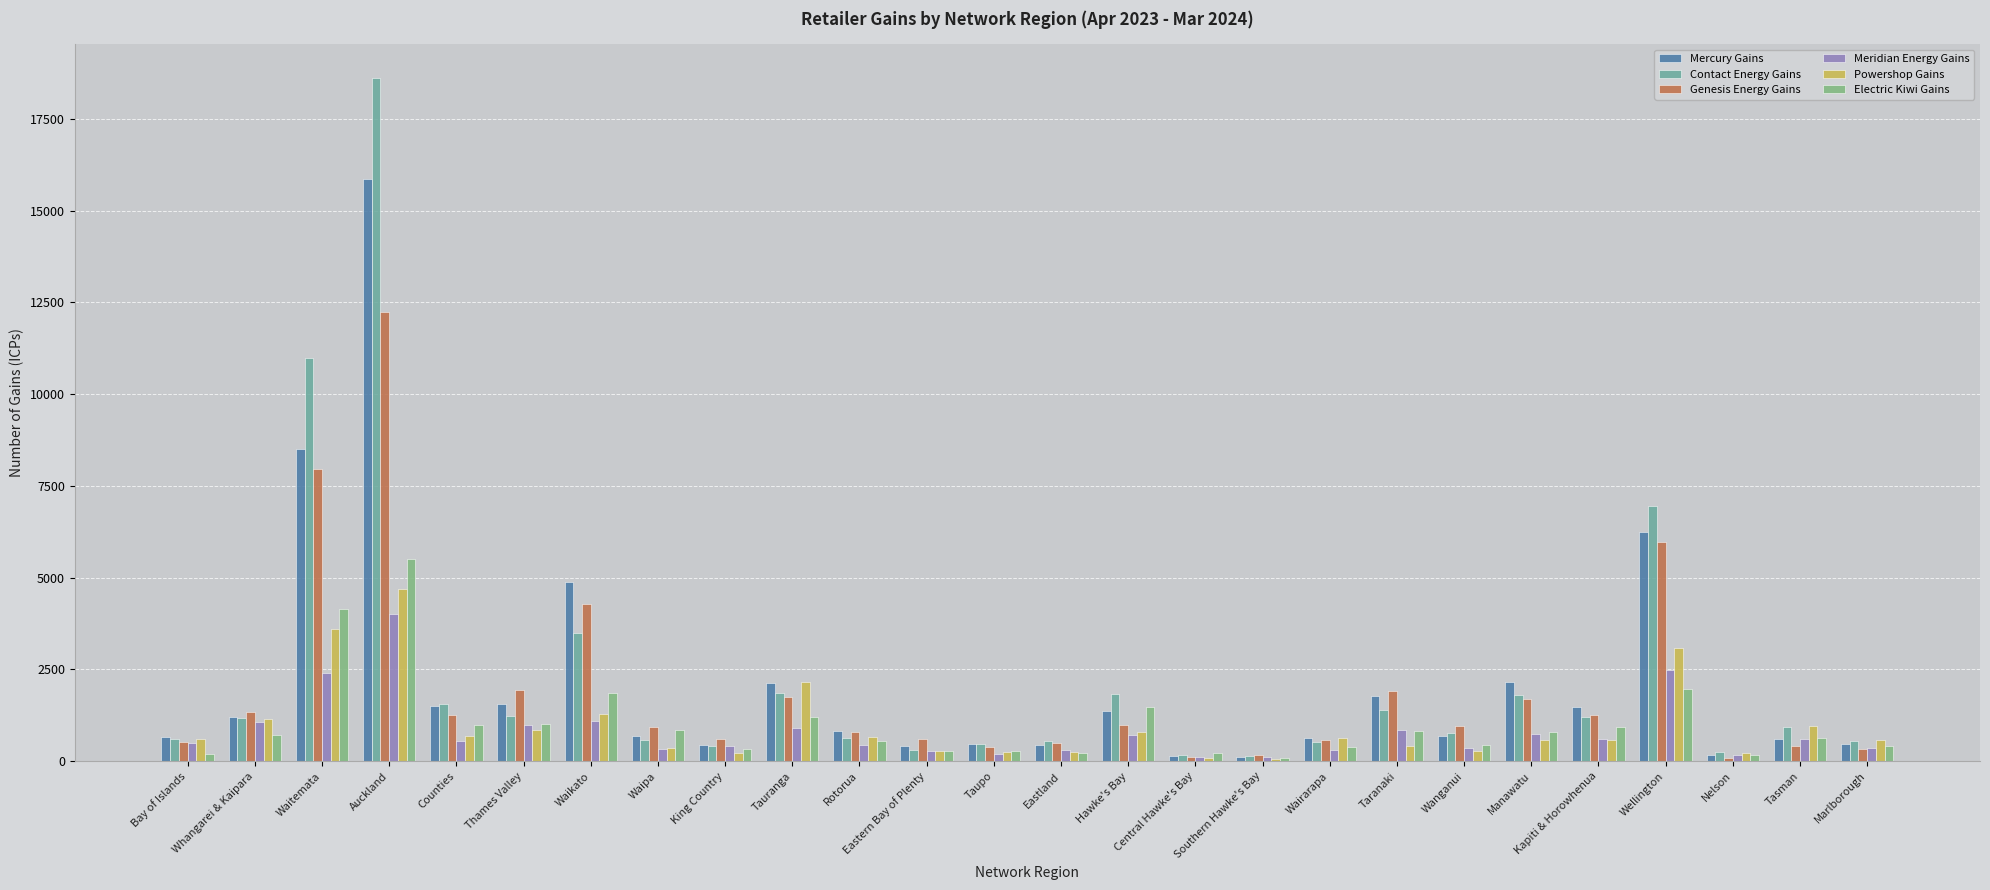

Which category has the highest value in the Contact Energy Gains series?

Auckland